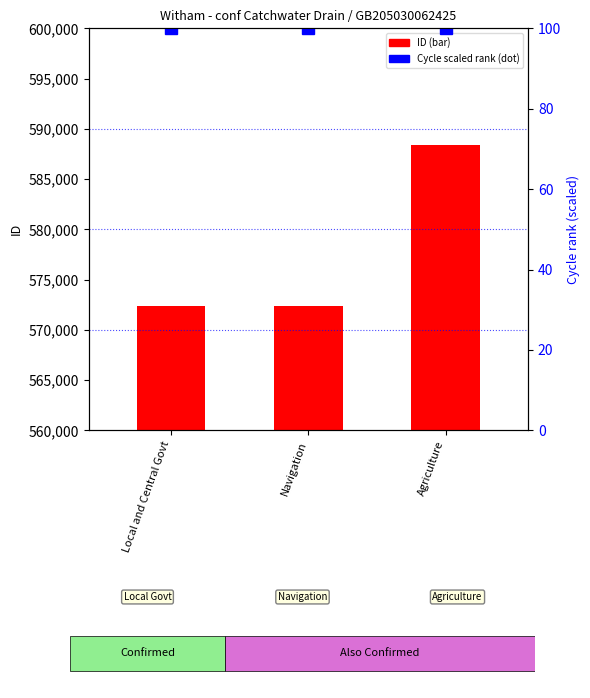

What is the value of the ID bar at the 2nd from the left?

572365.0